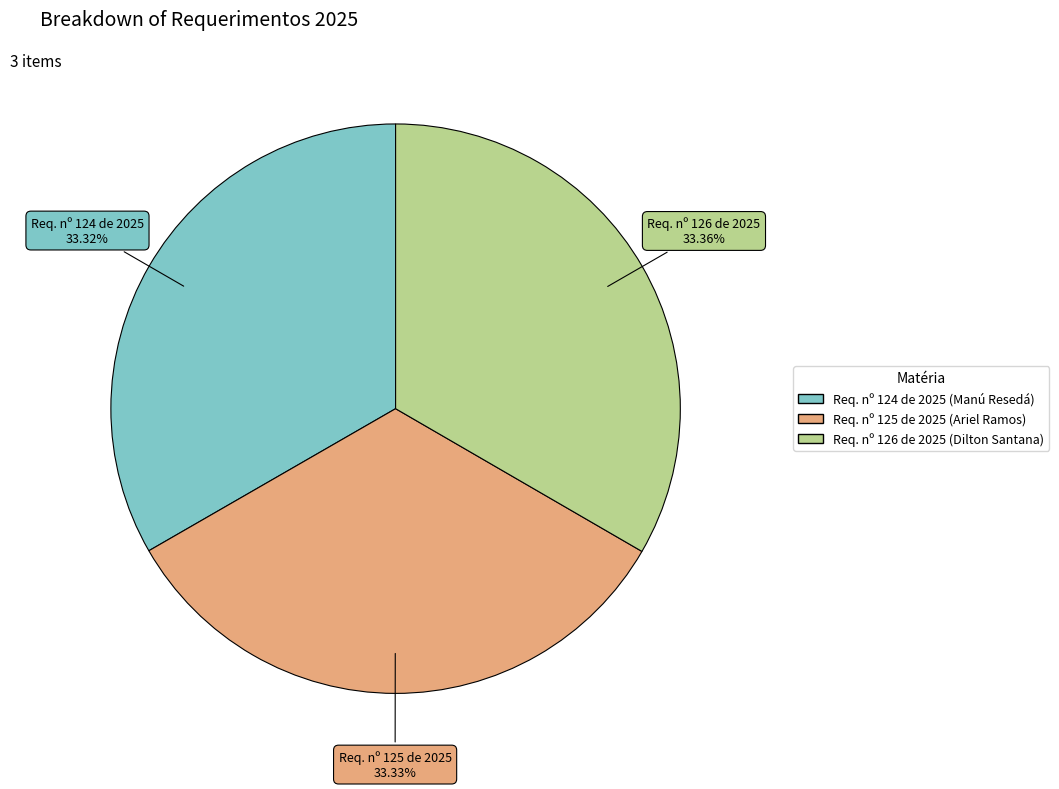

Is there a majority slice in this chart?

No